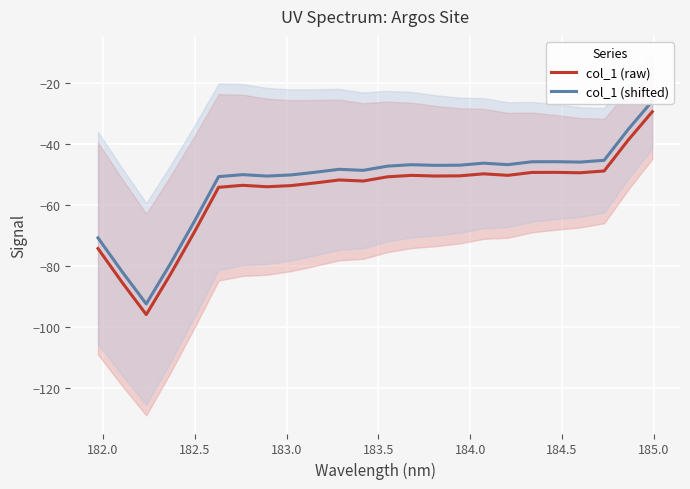

True or false: col_1 (raw) and col_1 (shifted) intersect in this chart.

False